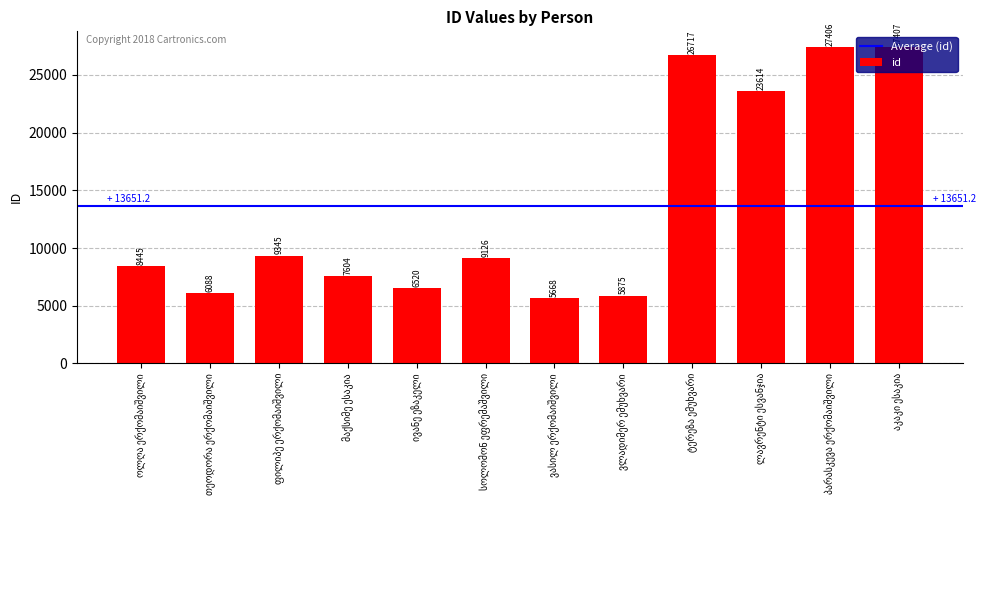

What is the greatest value displayed?

27407